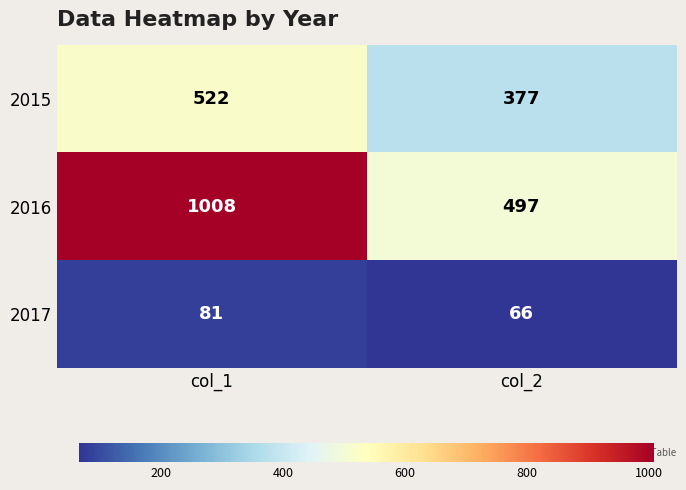

Reading right to left, transcribe all the data shown in this chart.

2015: 377	522
2016: 497	1008
2017: 66	81